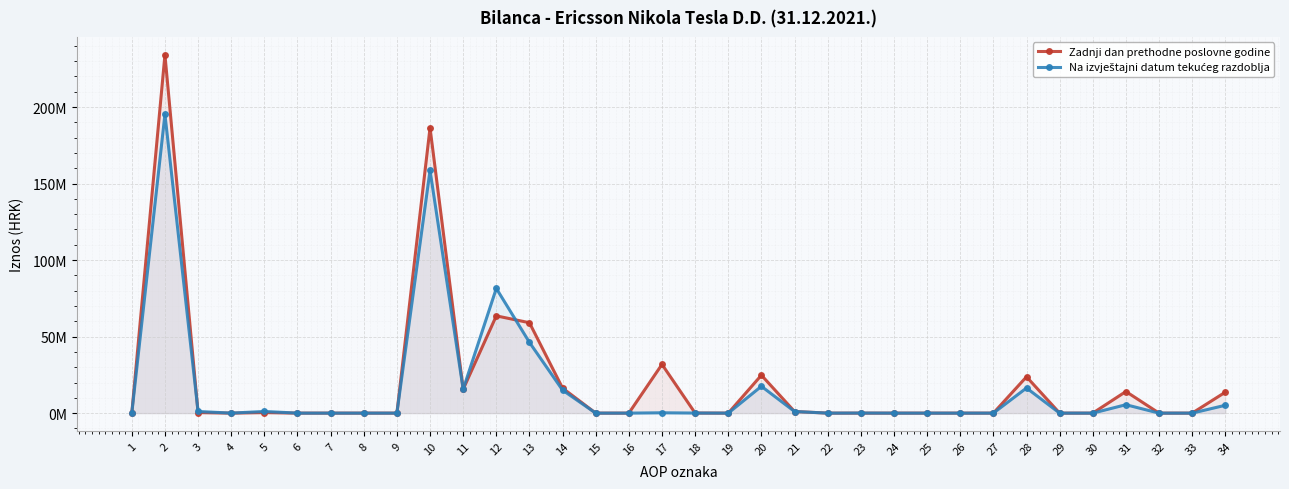

Between 32 and 34, which series saw the biggest shift?

Zadnji dan prethodne poslovne godine